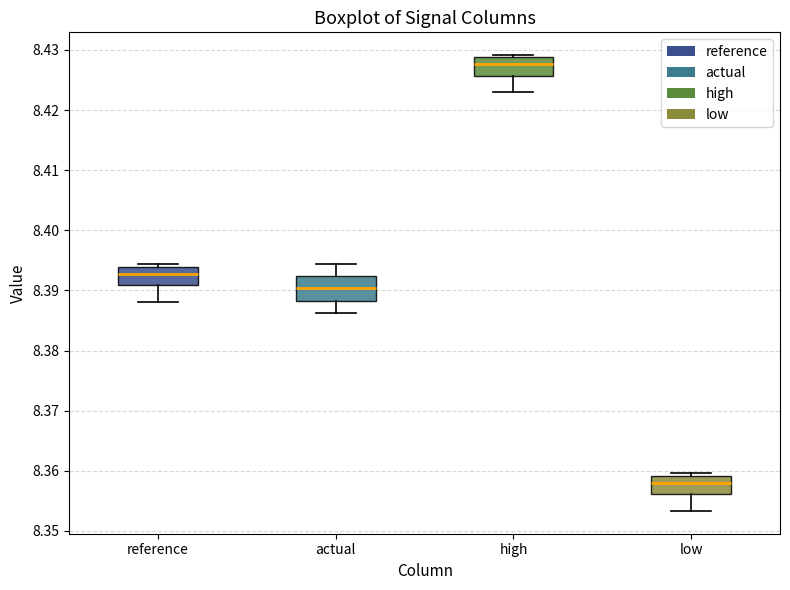

Where is the upper edge of the box for reference on the y-axis? The values are not printed on the chart, so give them approximately, as read against the axis.

8.394